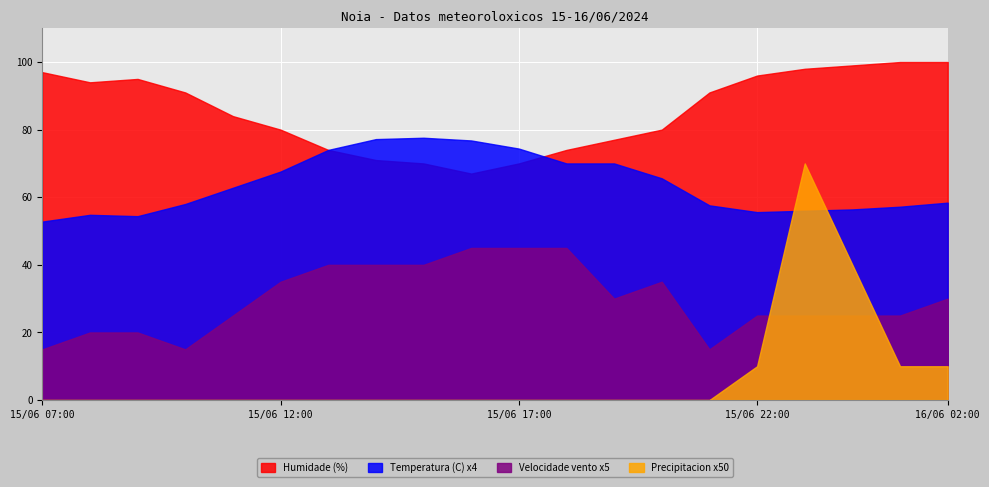

How many positive values does the Precipitacion (mm) series have?

5